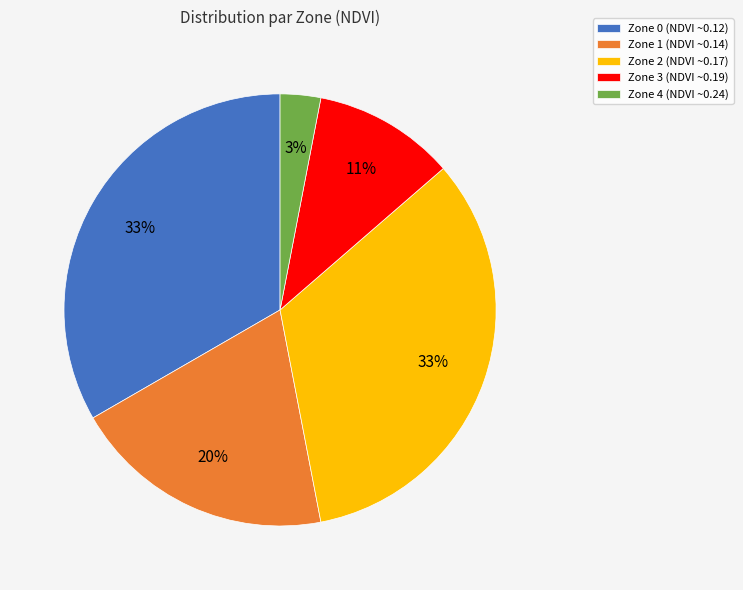

Does Zone 4 represent more than half of the total?

No